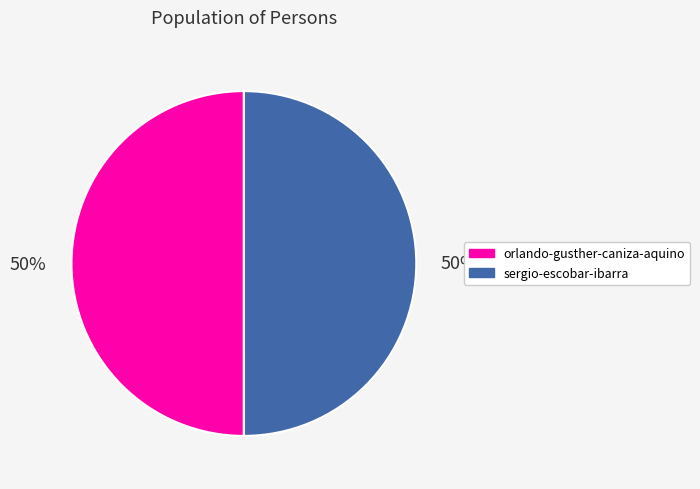

Do orlando-gusther-caniza-aquino and sergio-escobar-ibarra together represent more than half of the pie?

Yes